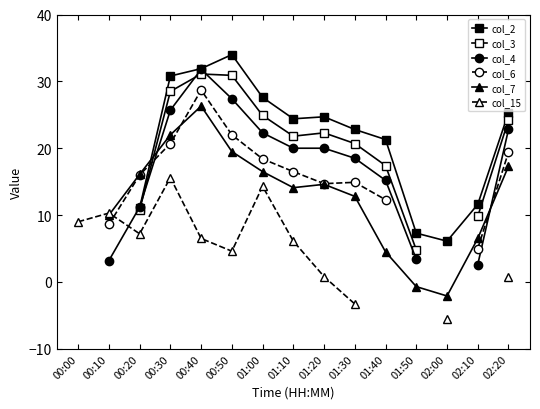

At which category does col_2 reach its first local valley?

01:10